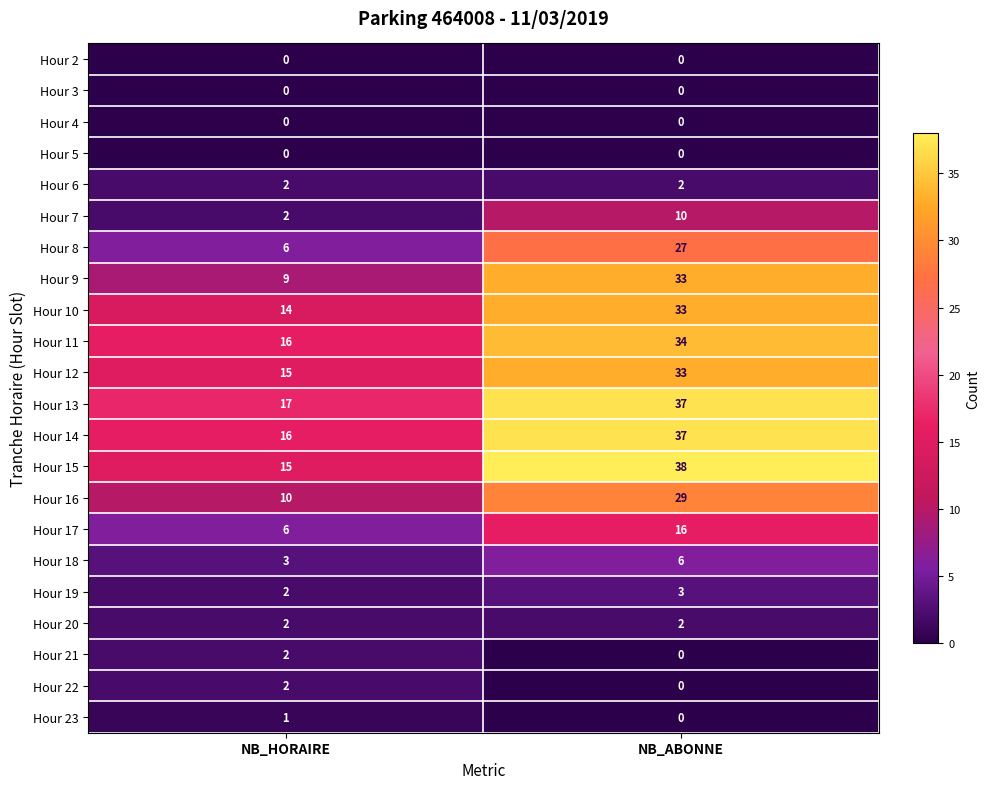

Which category has the highest value across all series?

NB_ABONNE